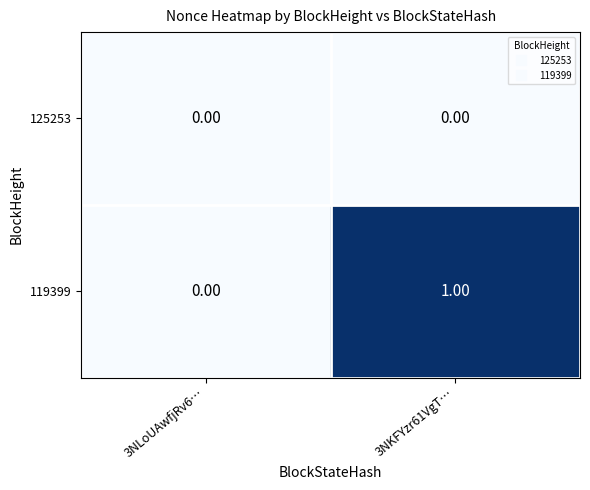

Between 3NLoUAwfjRv6… and 3NKFYzr61VgT…, which series saw the biggest shift?

119399